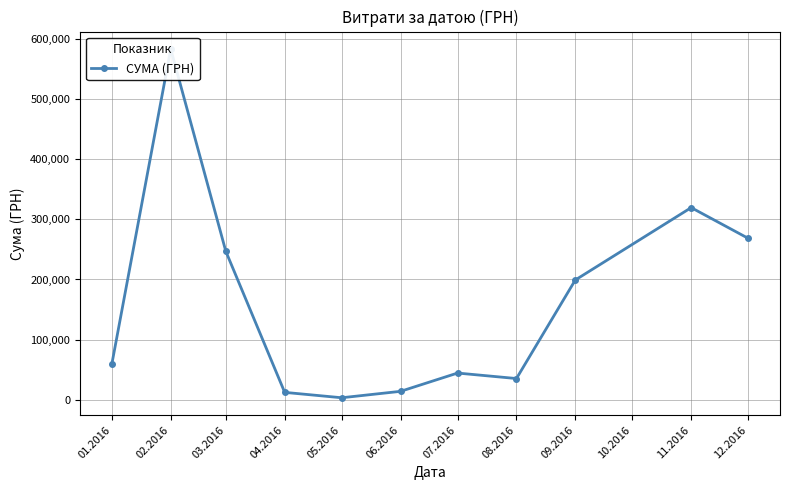

At which category does the chart reach its minimum across all series?

05.2016